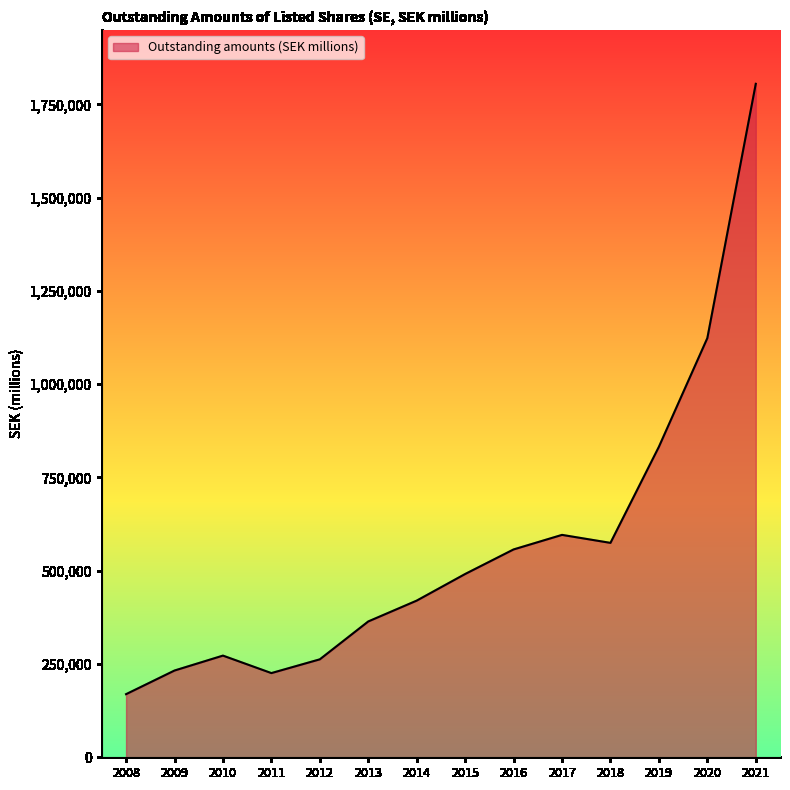

What is the change in value from 2016 to 2017?

+39002.0